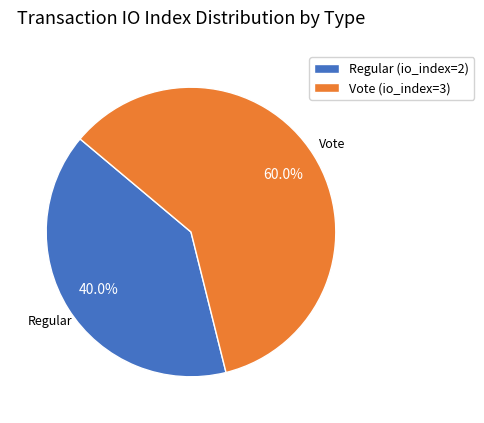

True or false: Regular (io_index=2) accounts for 32% of the total.

False